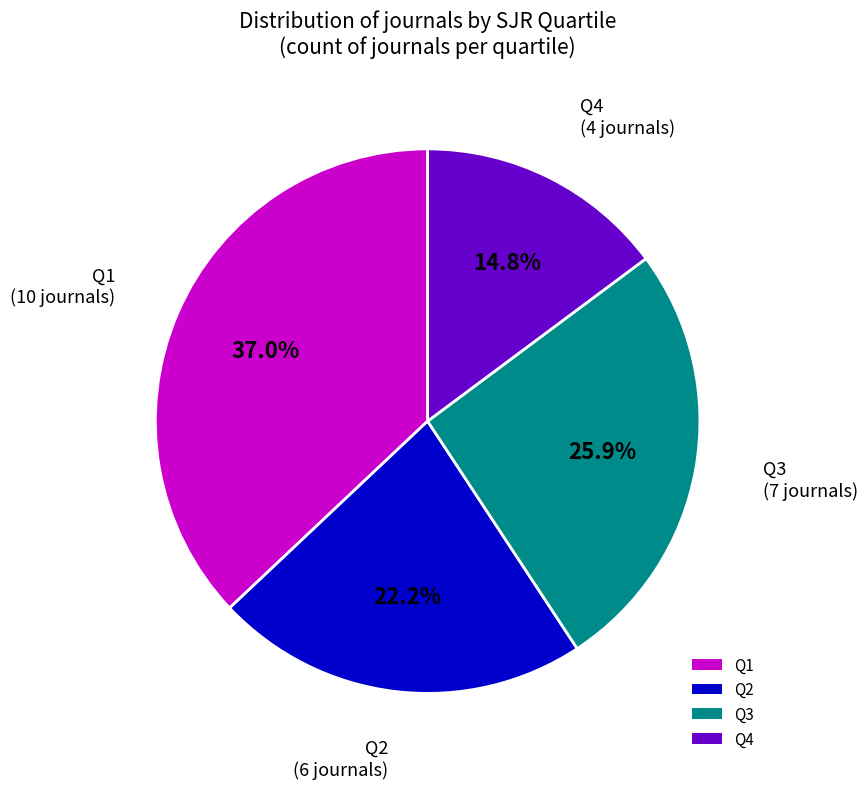

Does Q1 represent more than half of the total?

No